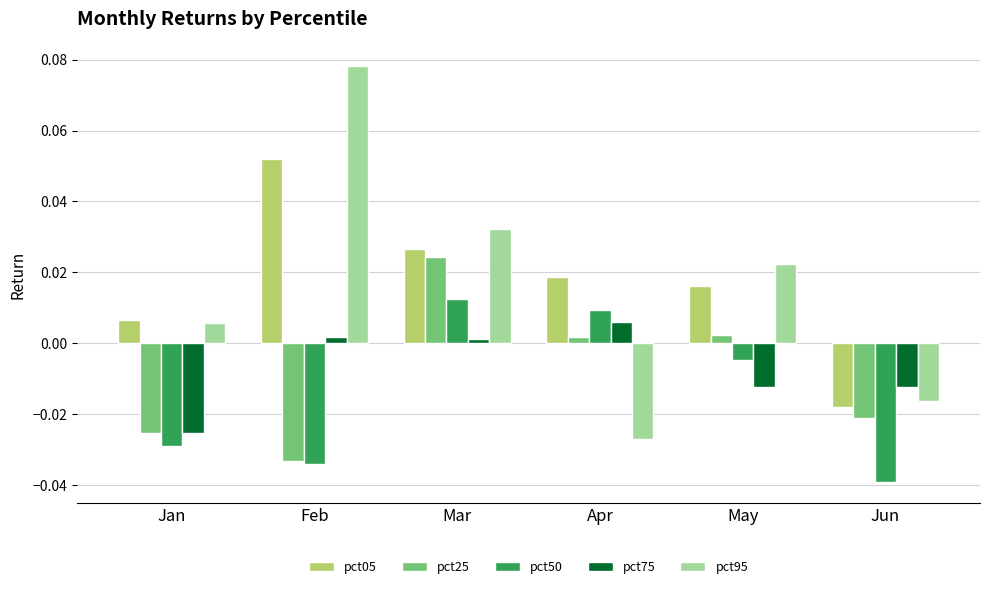

Where is pct05 nearest to the value 0?

Jan